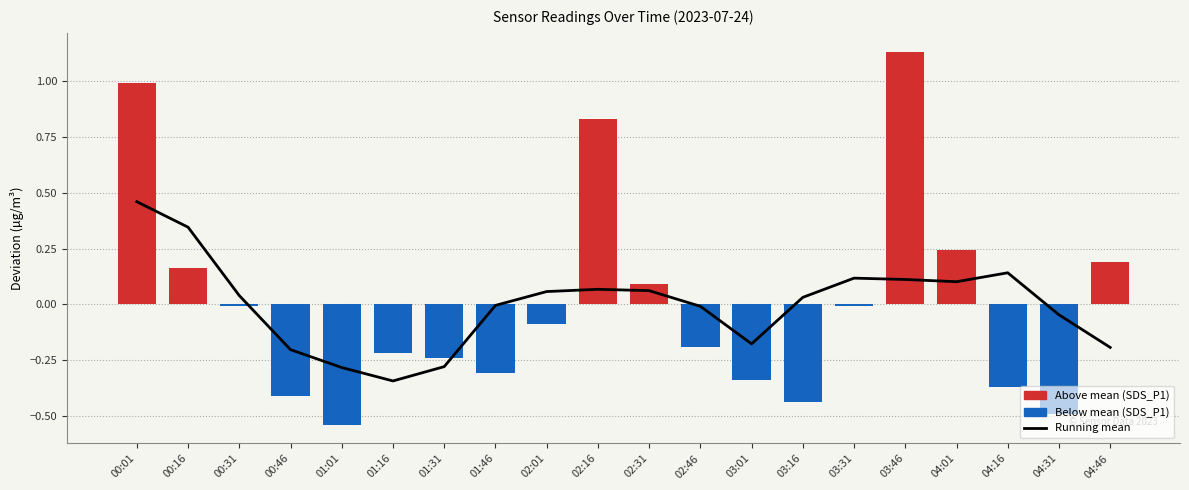

How many data points in Running mean are less than 0?

9